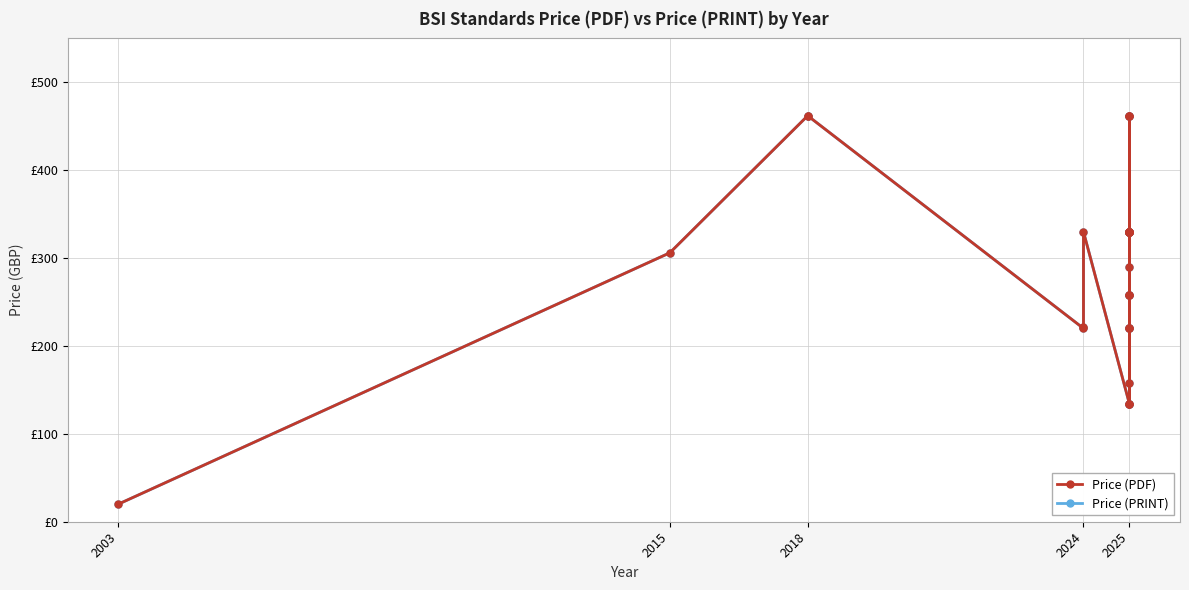

How many series are shown in this chart?

2